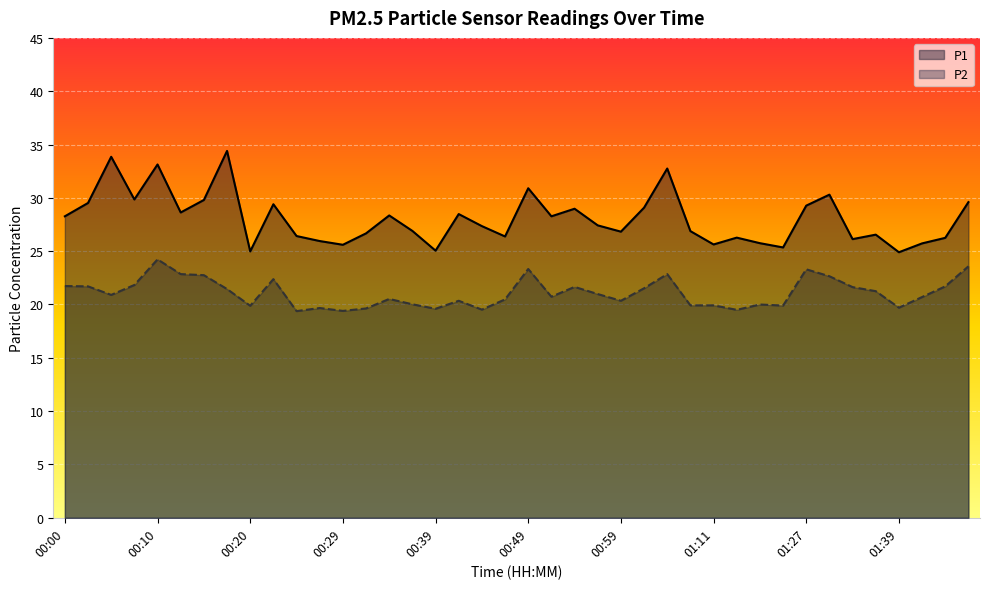

What is the sum of all P2 values?

843.4